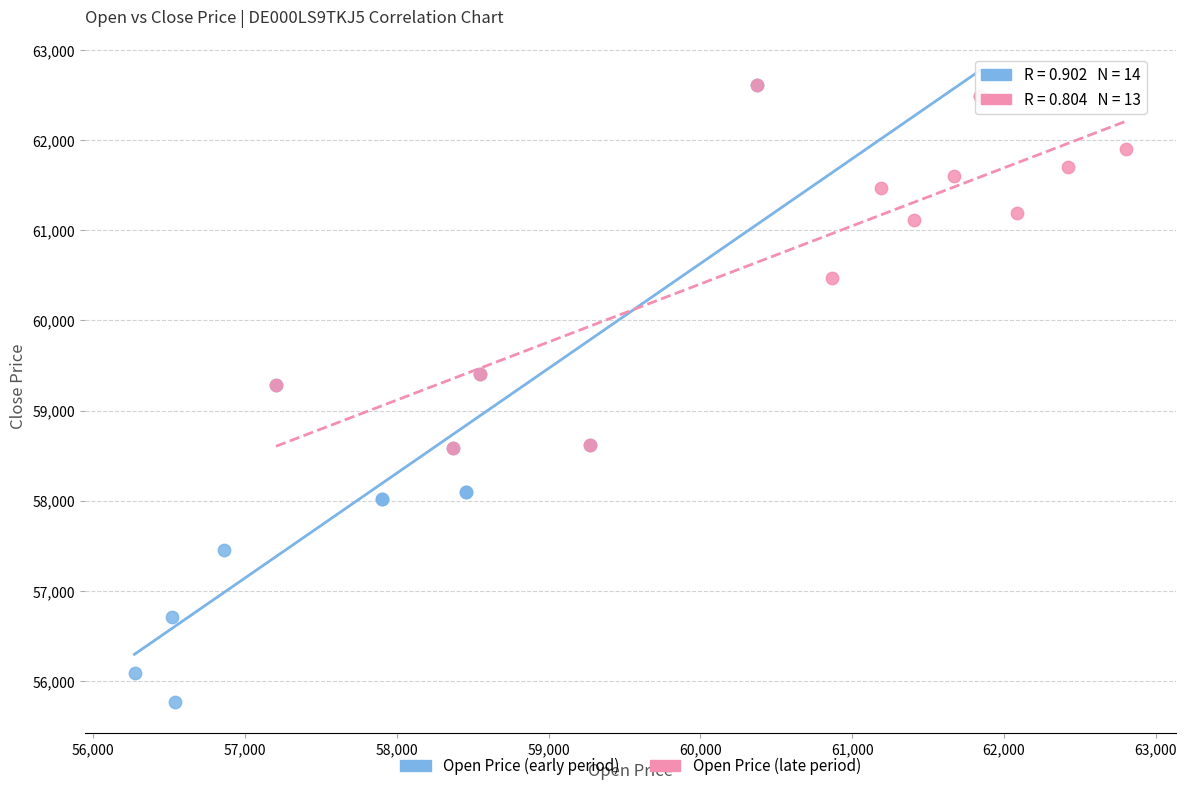

Which series has the largest Y range (max minus min)?

Open Price (early period)